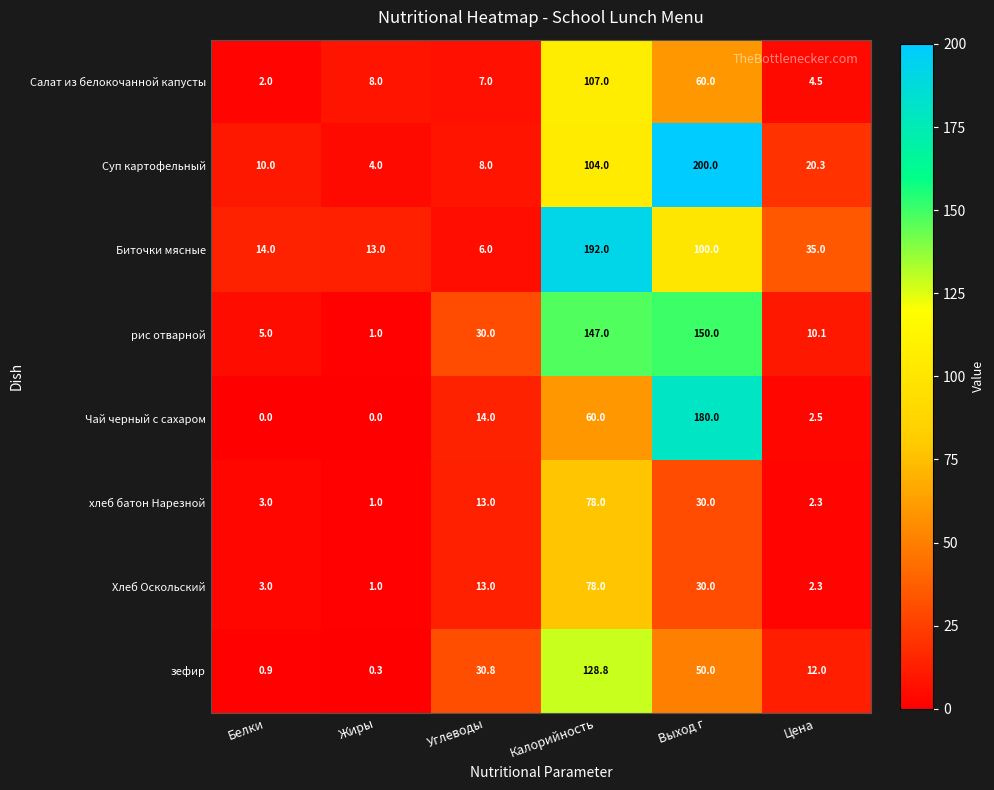

True or false: Биточки мясные has a value of 1.6 at Углеводы.

False